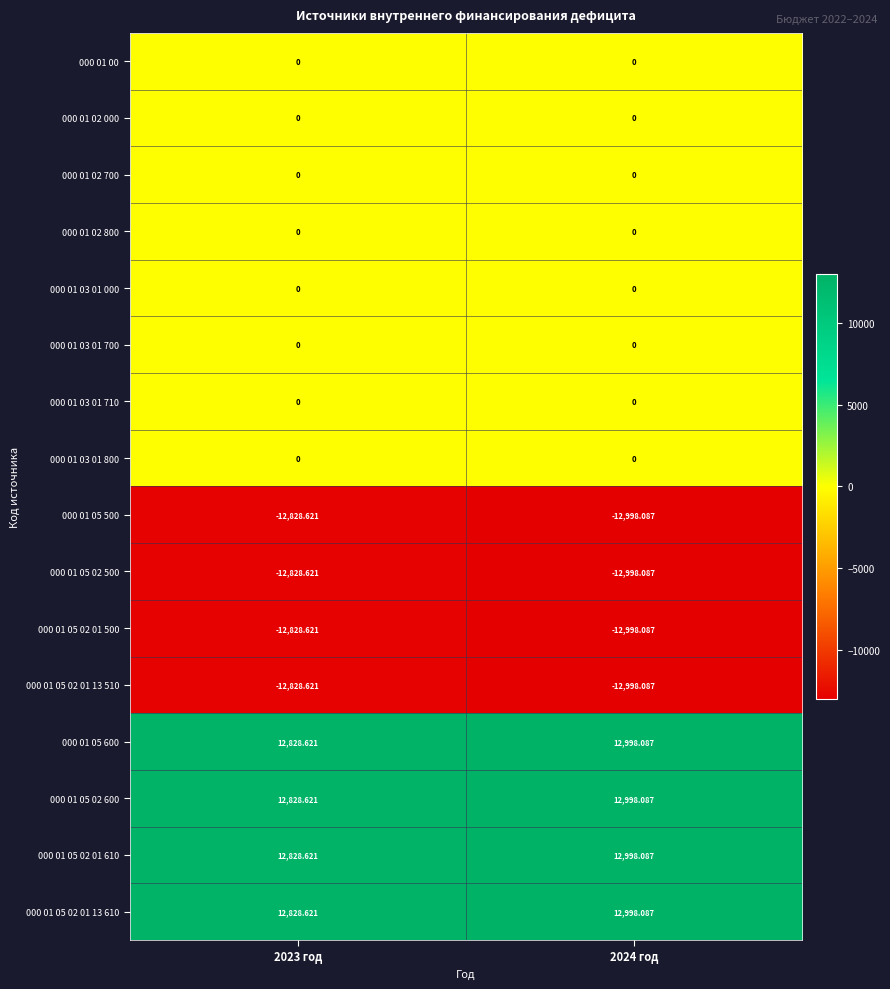

Is the value of 000 01 02 000 at 2024 год greater than the value of 000 01 05 500 at 2023 год?

Yes